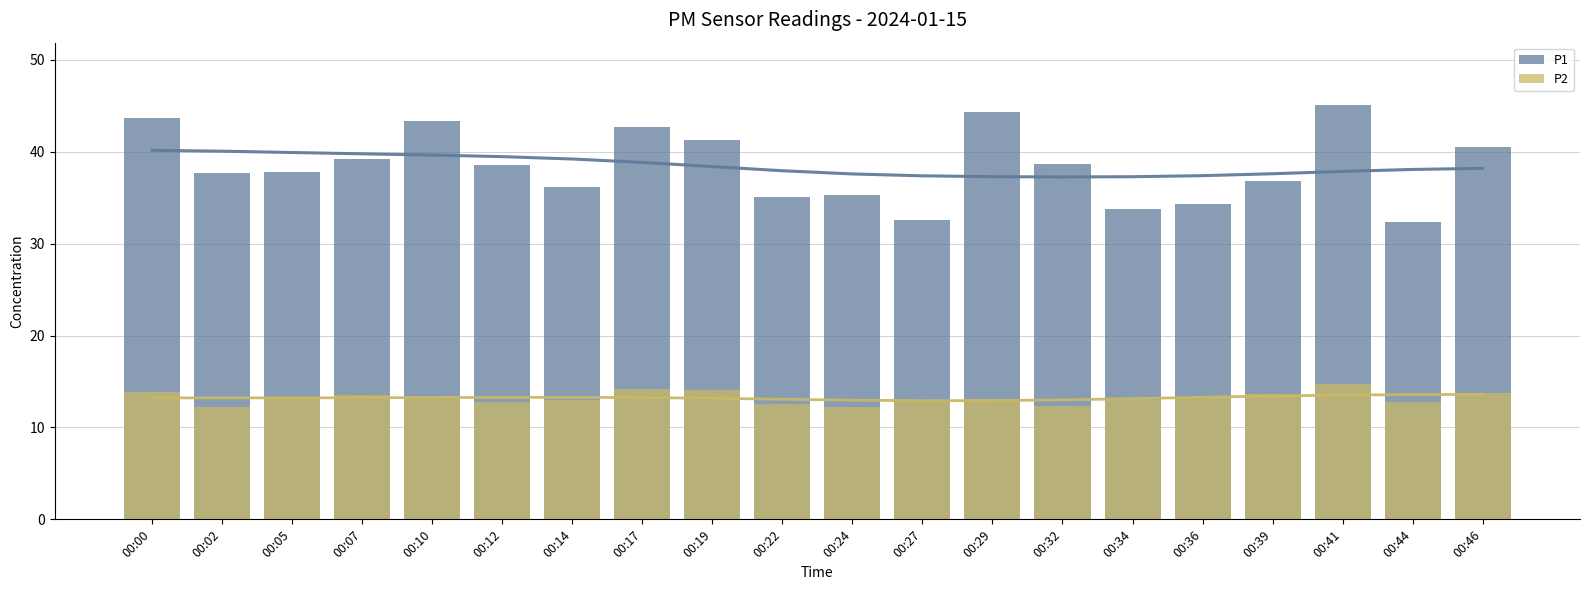

At which label does P1 first exceed 38?

00:00